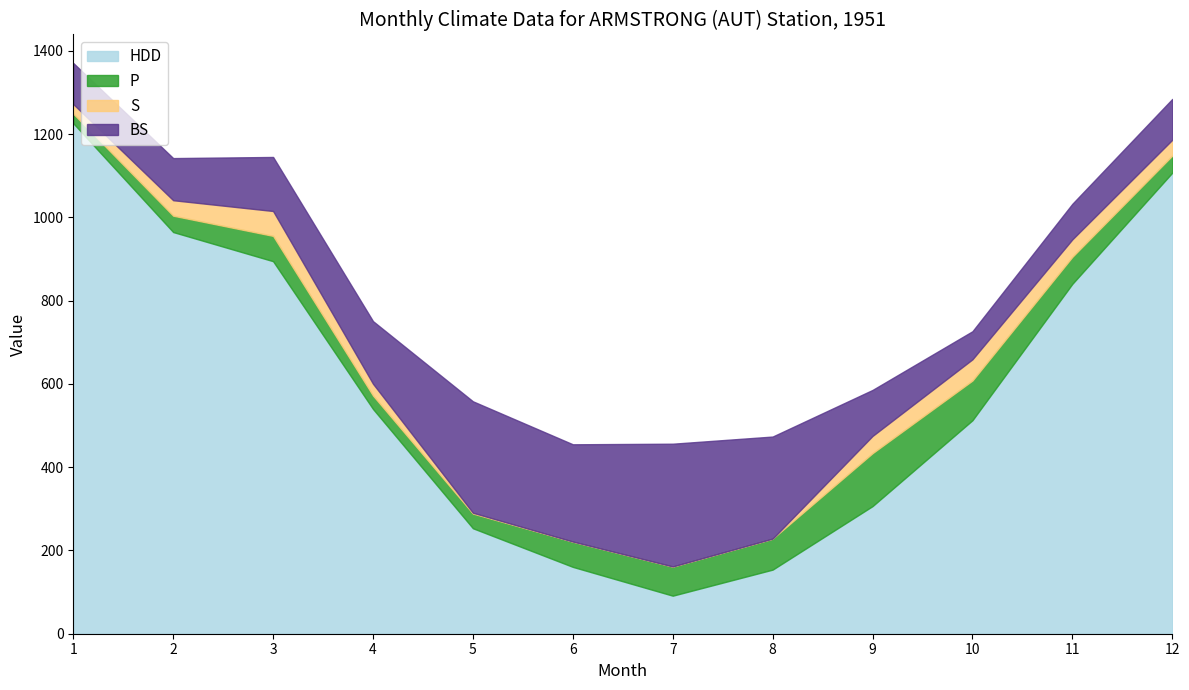

Rank the series at 12 from lowest to highest value.

S, P, BS, HDD